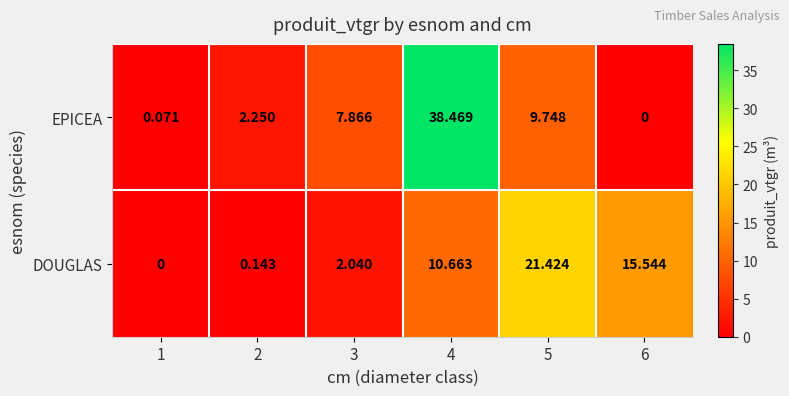

At 2, list the series in order from largest to smallest.

EPICEA, DOUGLAS